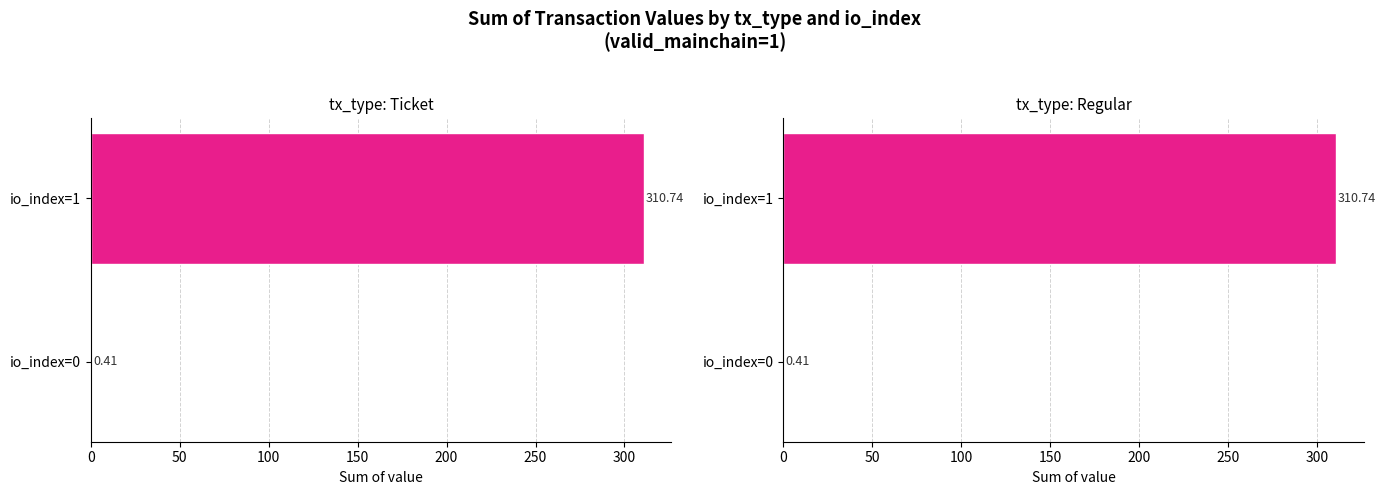

How many values in the Ticket series exceed 310?

1